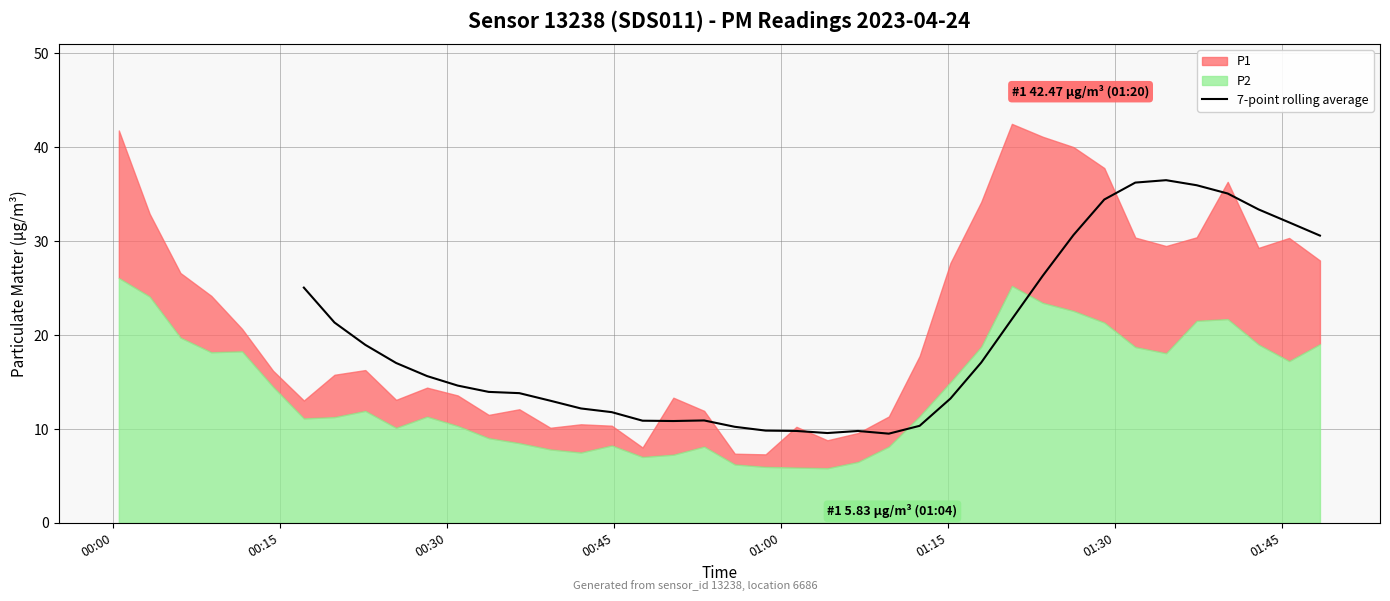

What is the maximum value for 7-point rolling average?

36.5